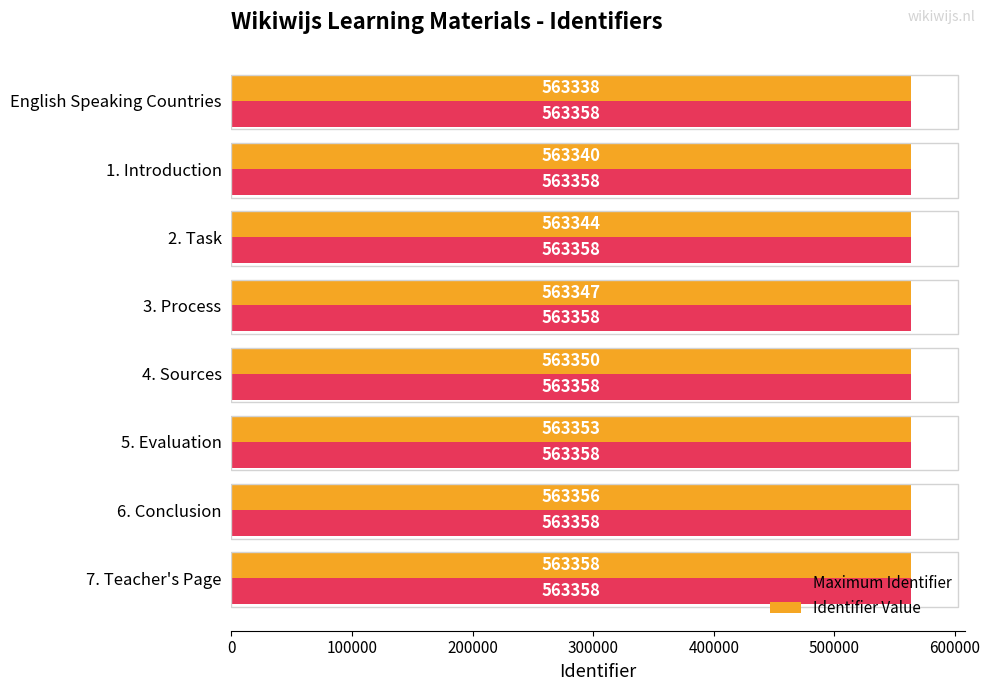

How many Identifier Value values are between 563344 and 563356?

5